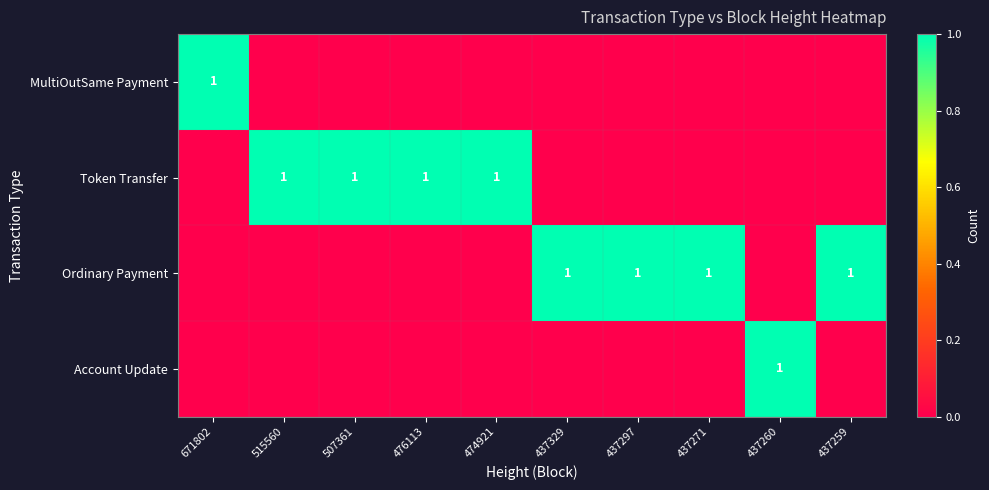

The value of Token Transfer at 507361 is 0. True or false?

False